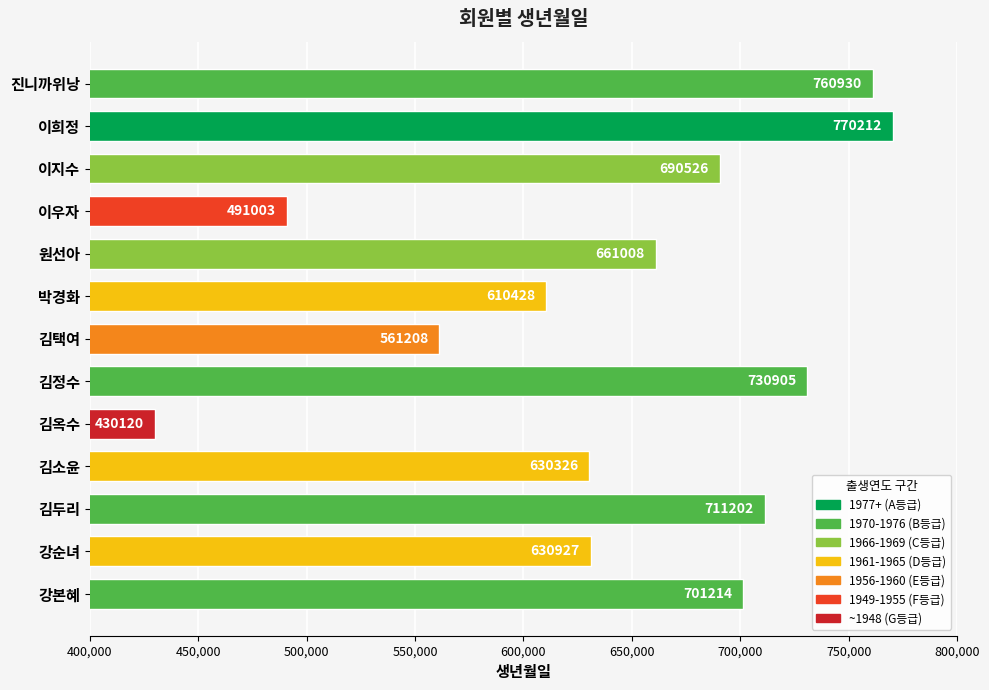

Reading bottom to top, transcribe all the data shown in this chart.

강본혜=701214	강순녀=630927	김두리=711202	김소윤=630326	김옥수=430120	김정수=730905	김택여=561208	박경화=610428	원선아=661008	이우자=491003	이지수=690526	이희정=770212	진니까위낭=760930